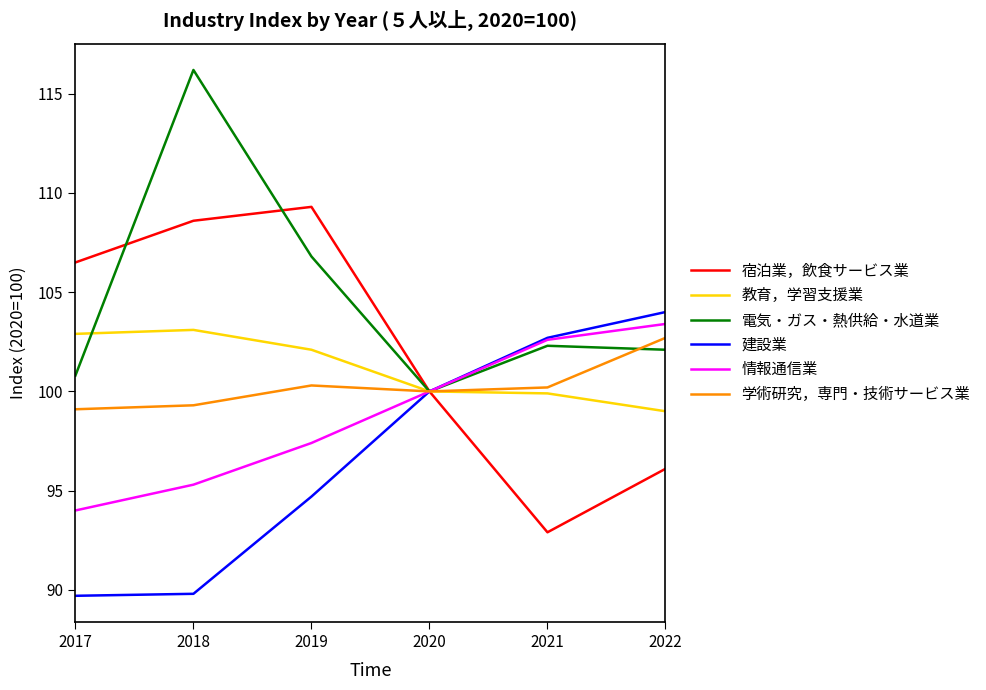

Does the chart display data point markers on the line(s)?

No